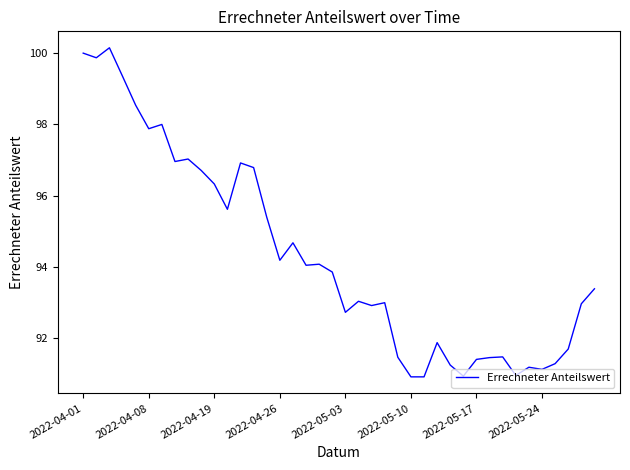

Does the chart display data point markers on the line(s)?

No